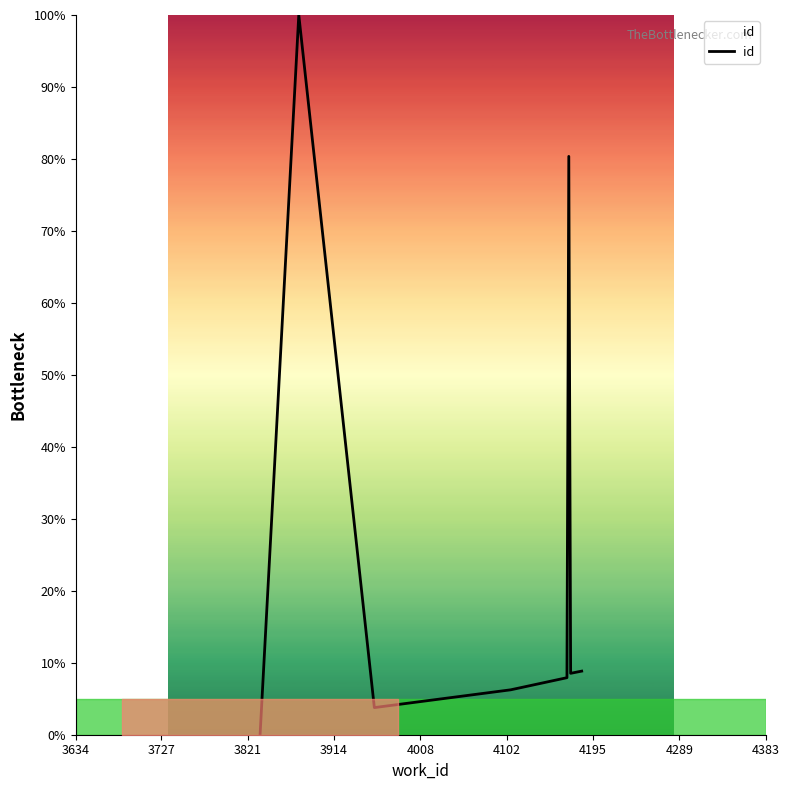

How many positive values are there?

7